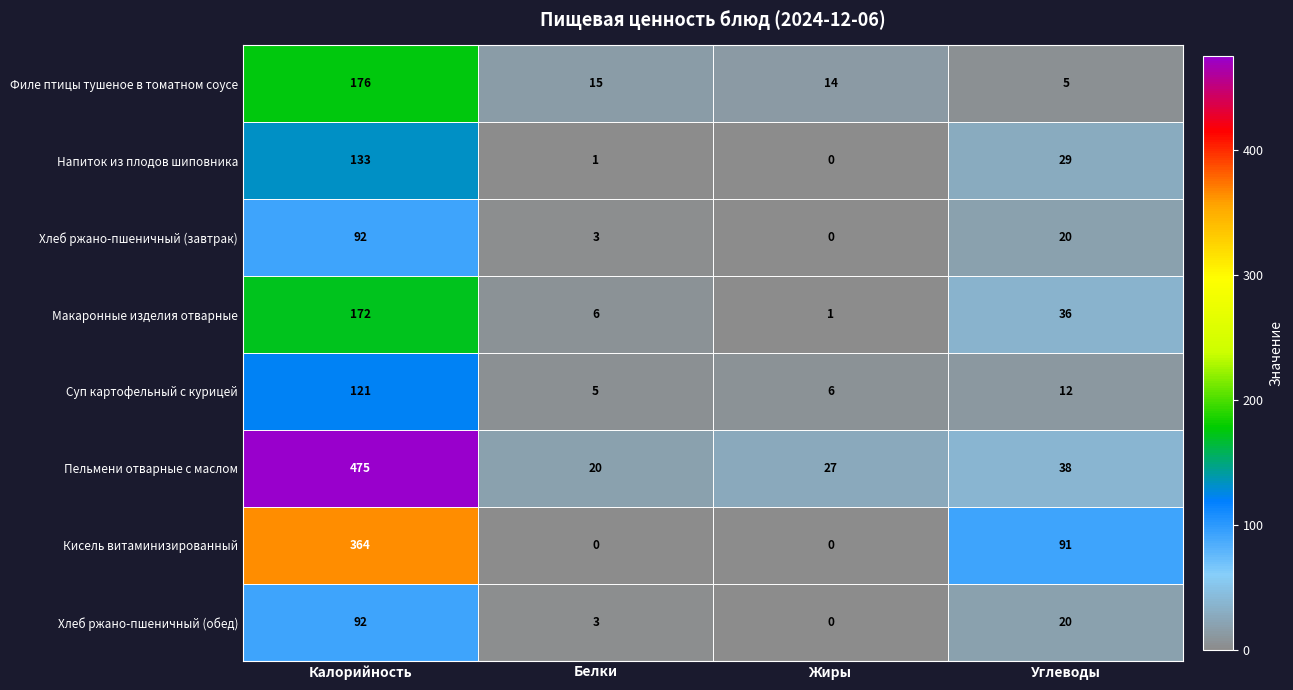

What is the approximate value of Макаронные изделия отварные at Белки?

6